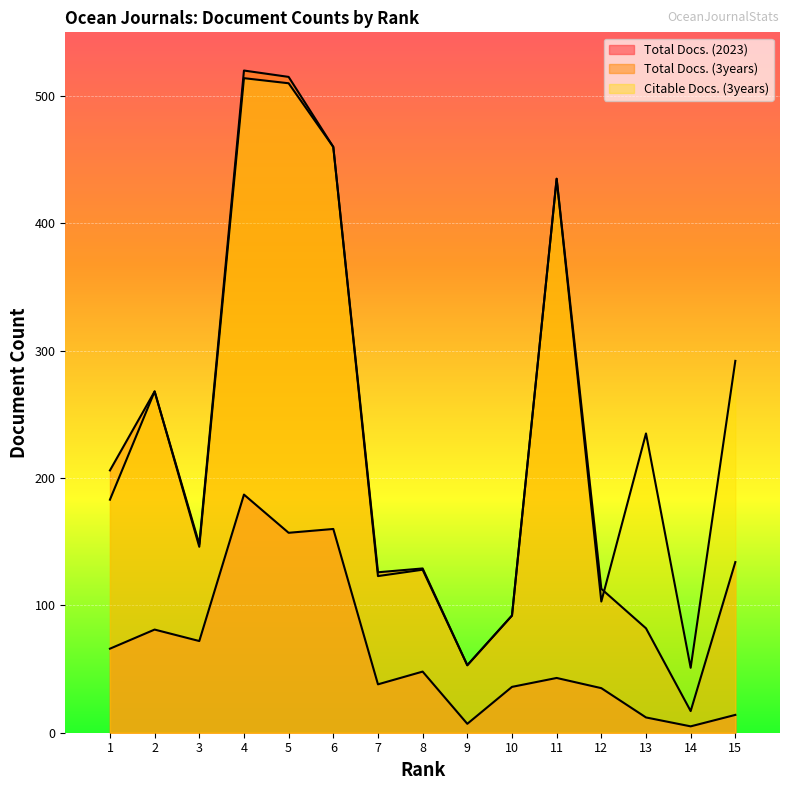

What is the average value of the Total Docs. (2023) series?

64